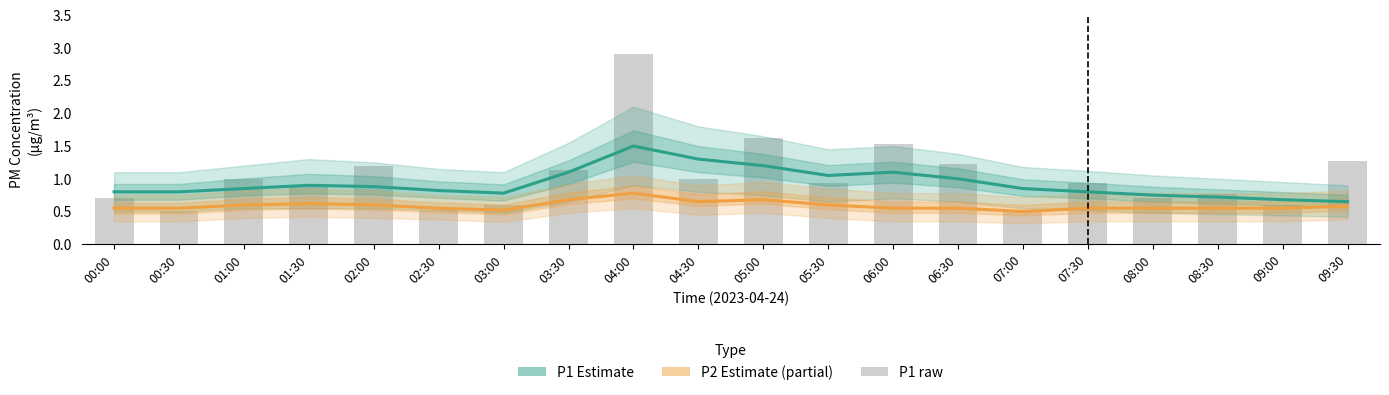

Reading left to right, list all the values displayed in this chart.

P1 Estimate: 00:00=0.8	00:30=0.8	01:00=0.8	01:30=0.9	02:00=0.9	02:30=0.8	03:00=0.8	03:30=1.1	04:00=1.5	04:30=1.3	05:00=1.2	05:30=1.1	06:00=1.1	06:30=1.0	07:00=0.8	07:30=0.8	08:00=0.8	08:30=0.7	09:00=0.7	09:30=0.7
P2 Estimate (partial): 00:00=0.6	00:30=0.6	01:00=0.6	01:30=0.6	02:00=0.6	02:30=0.6	03:00=0.5	03:30=0.7	04:00=0.8	04:30=0.7	05:00=0.7	05:30=0.6	06:00=0.6	06:30=0.6	07:00=0.5	07:30=0.6	08:00=0.6	08:30=0.6	09:00=0.6	09:30=0.6
P1 raw: 00:00=0.7	00:30=0.5	01:00=1.0	01:30=0.9	02:00=1.2	02:30=0.5	03:00=0.6	03:30=1.1	04:00=2.9	04:30=1.0	05:00=1.6	05:30=0.9	06:00=1.5	06:30=1.2	07:00=0.5	07:30=0.9	08:00=0.7	08:30=0.8	09:00=0.6	09:30=1.3